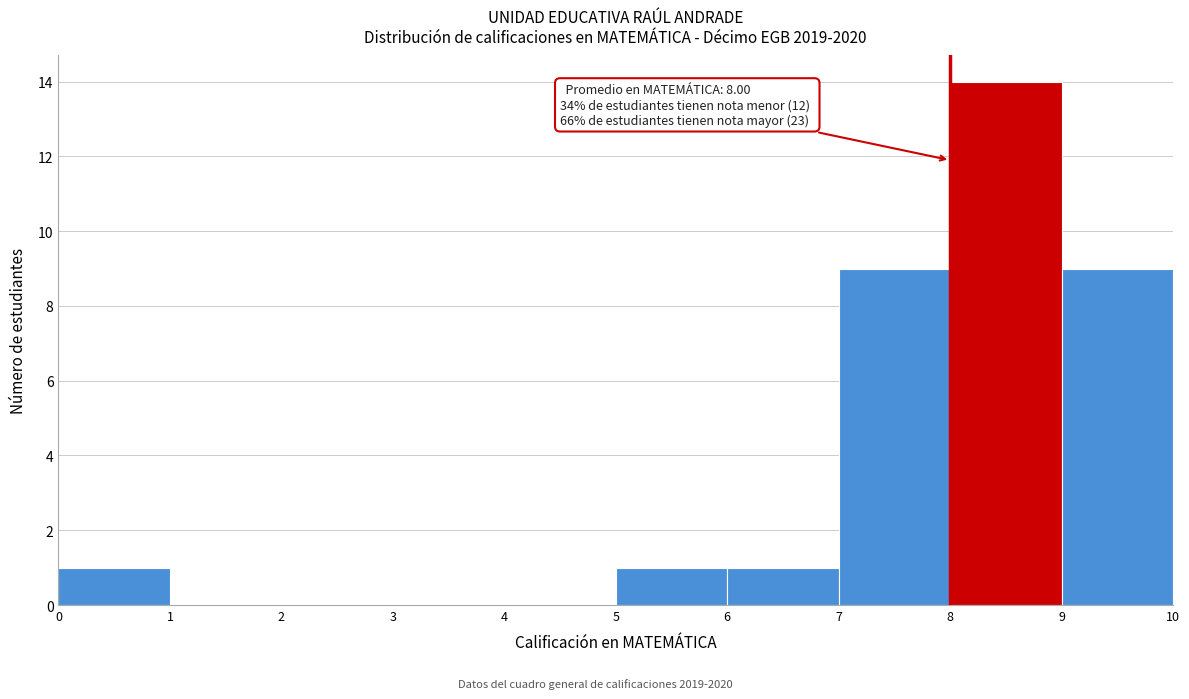

Which range on the x-axis has the tallest bar?

8 to 9